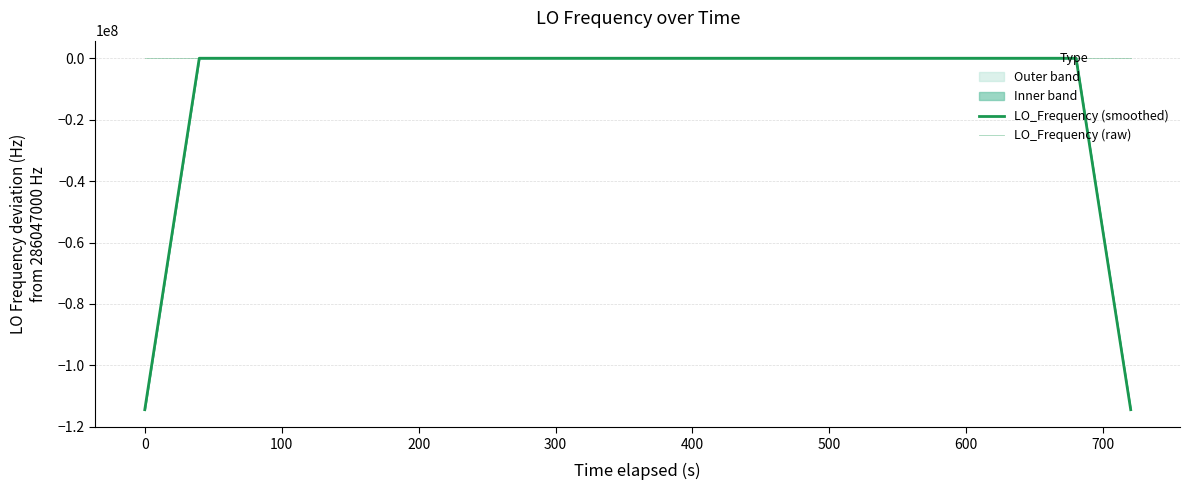

What is the difference between the second highest and second lowest values in the LO_Frequency (smoothed) series?

114418800.3